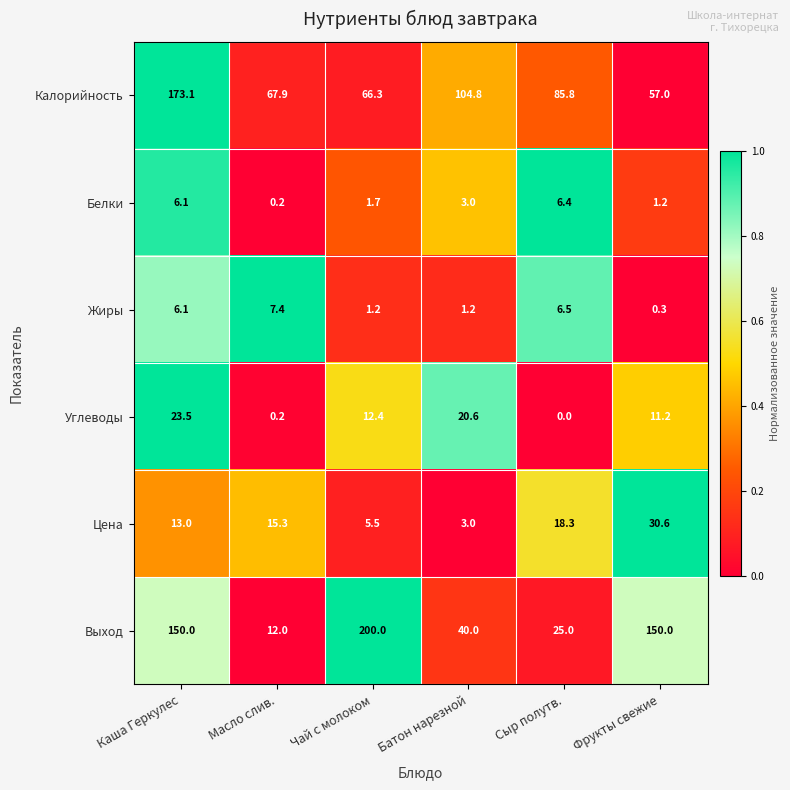

Which series has the largest range (max minus min)?

Выход